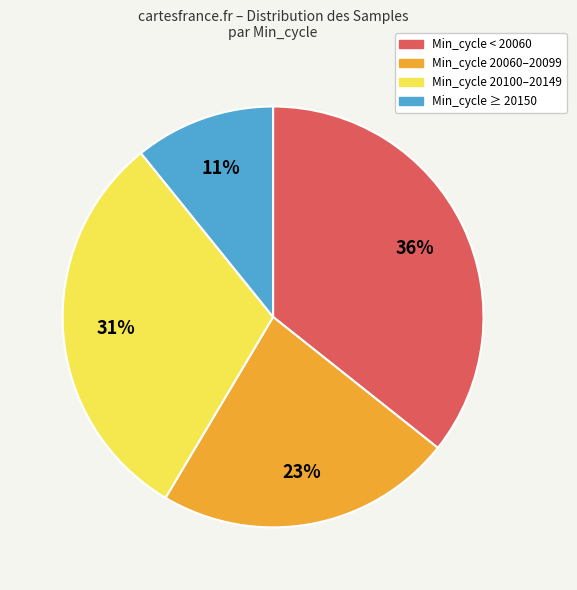

Count the number of slices in the pie.

4